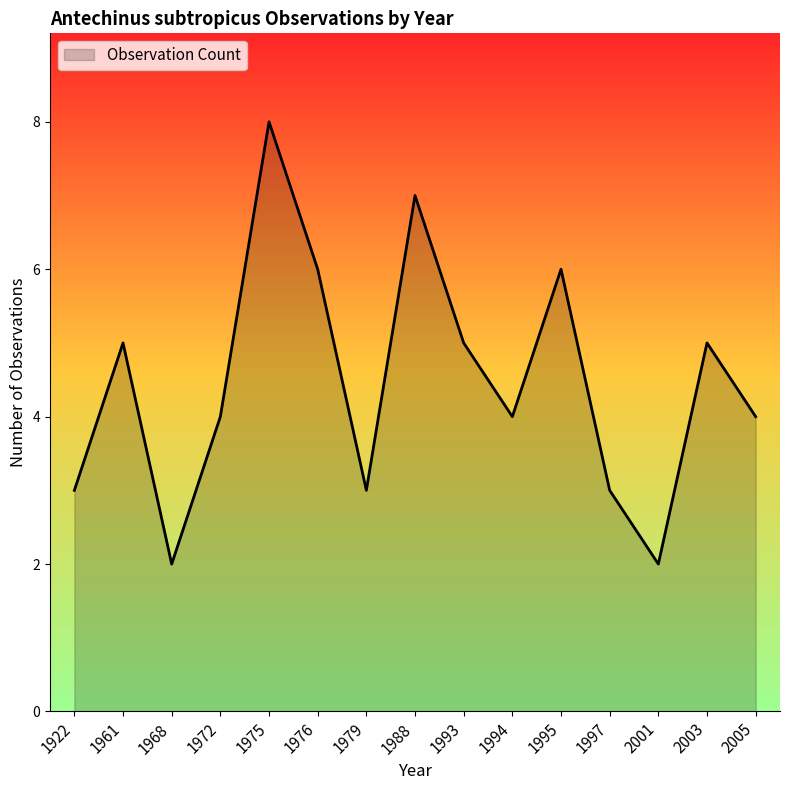

True or false: there are more than 0 points higher than both neighbors.

True